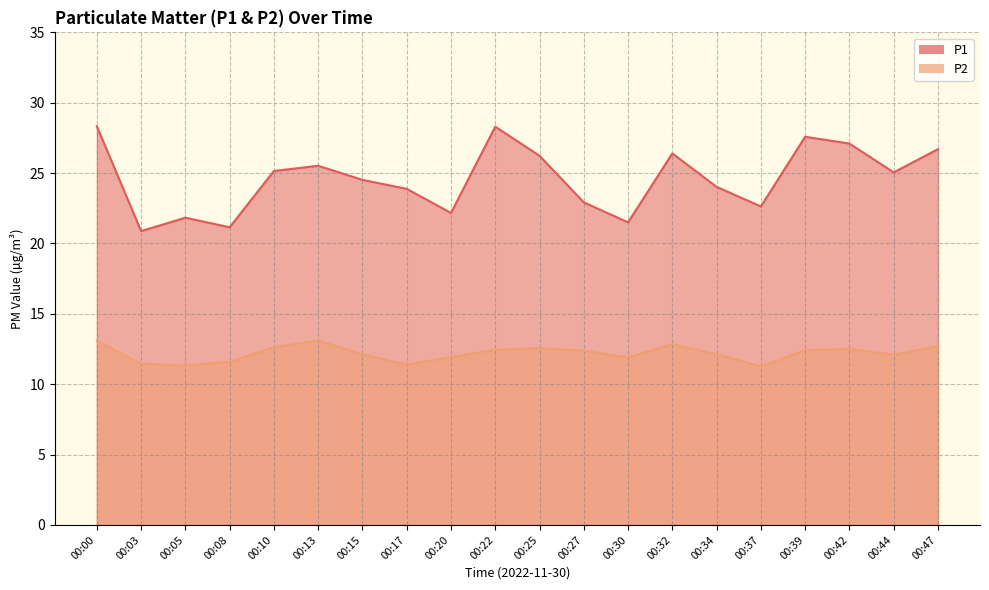

At which label does P1 reach its peak?

00:00